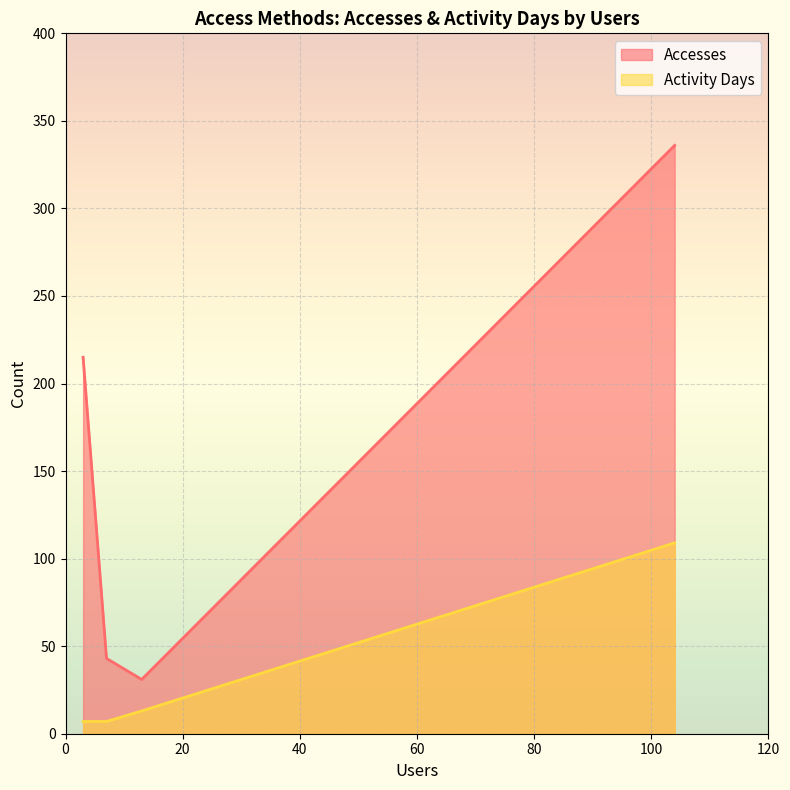

True or false: Activity Days and Accesses intersect in this chart.

False